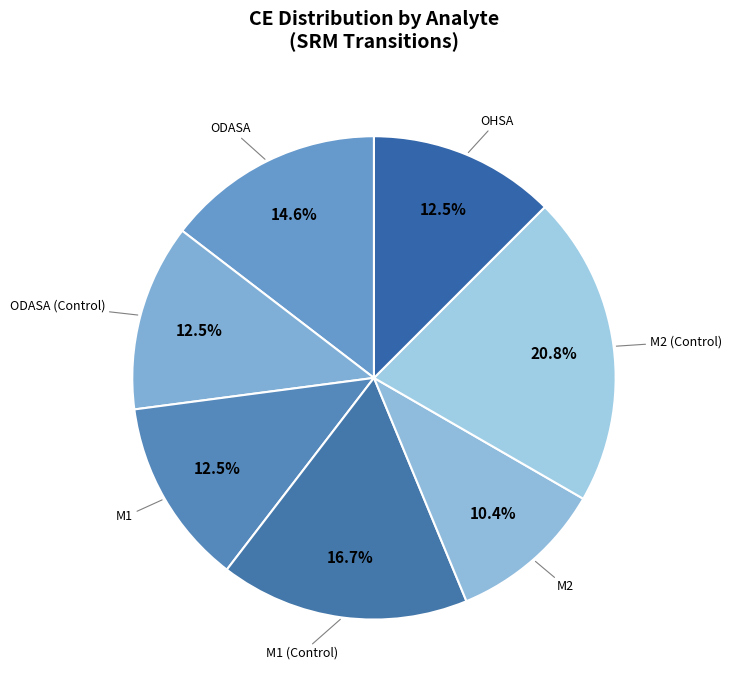

To the nearest percent, what is the difference between the largest and smallest slice percentages?

10%